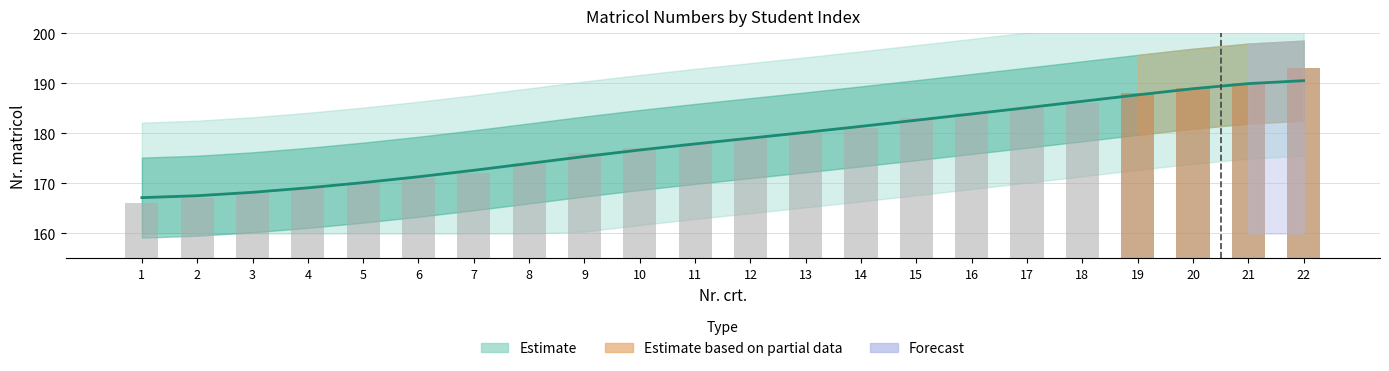

Which label corresponds to the largest value in the chart?

22